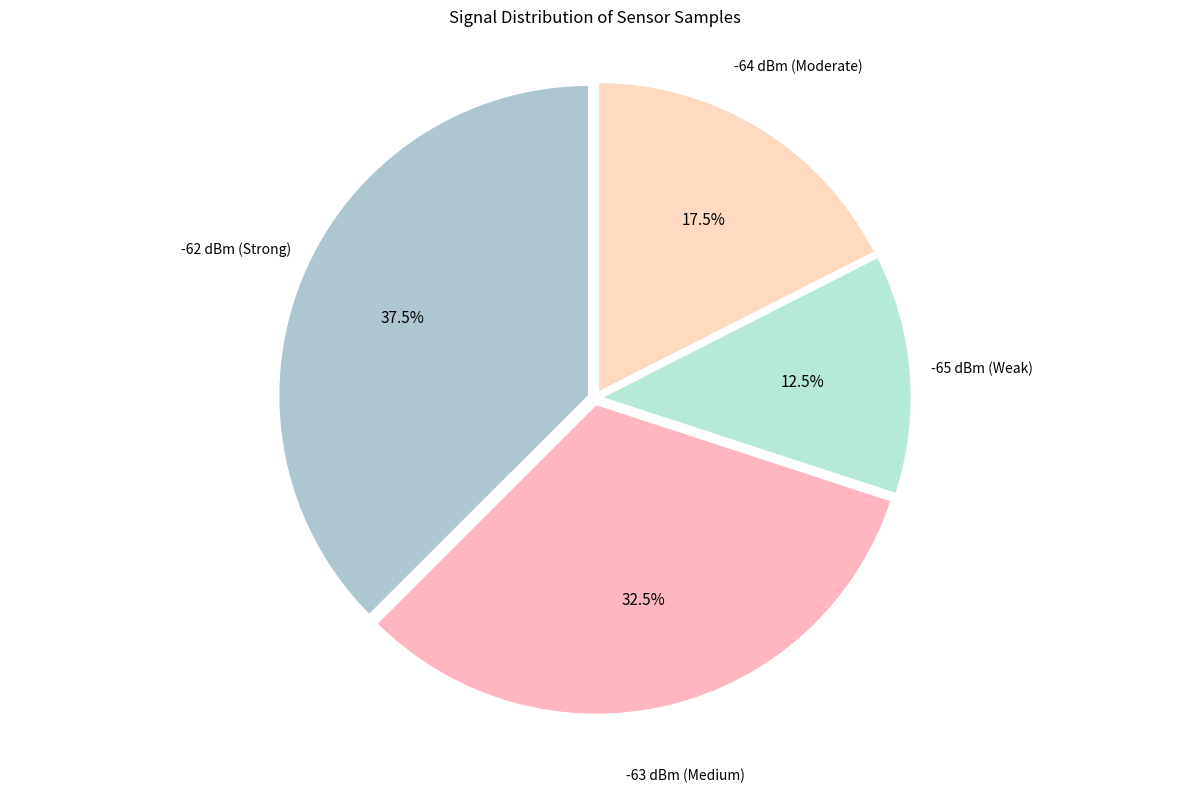

How many segments does this pie chart have?

4